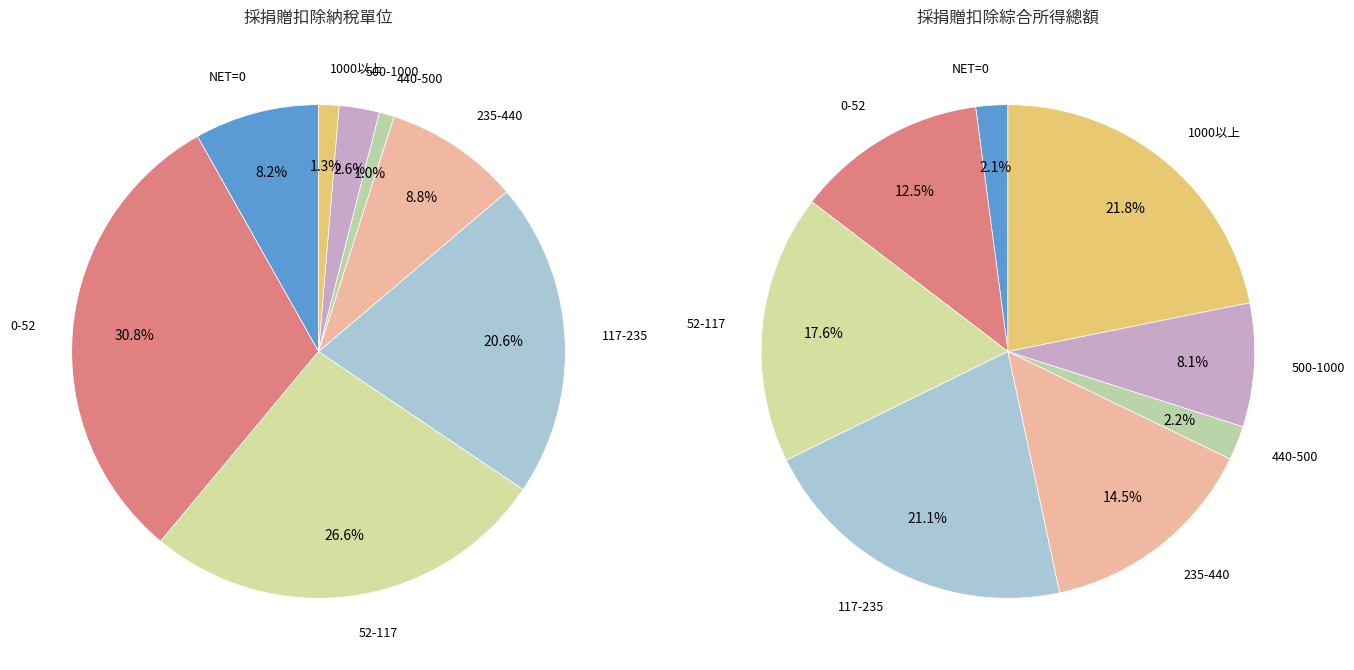

To the nearest percent, what percentage of the pie is NET=0?

8%